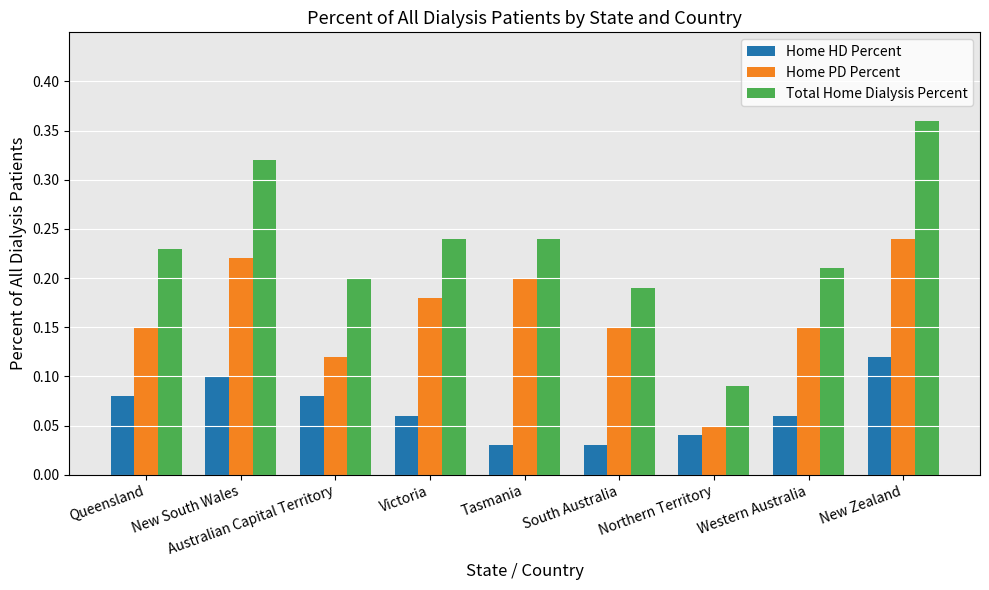

How many bars are there in total?

27